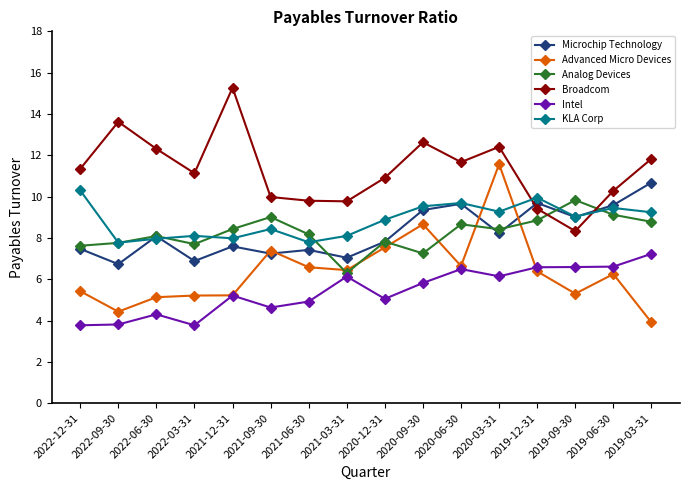

What is the smallest value displayed?

3.8